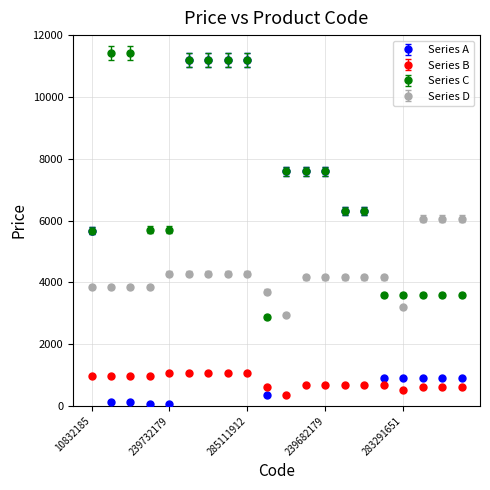

What are all the series names shown in the legend?

Series A, Series B, Series C, Series D